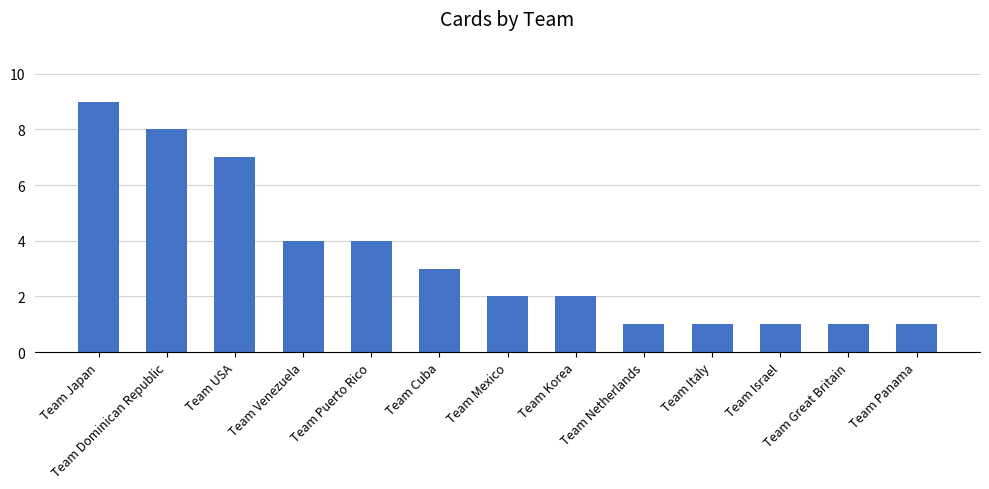

Where does the data first go above 2?

Team Japan